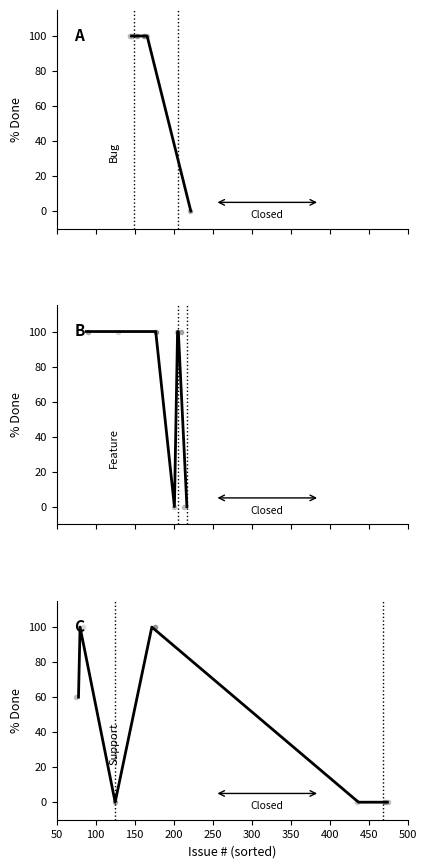

At which category is the sum across all series the highest?

100